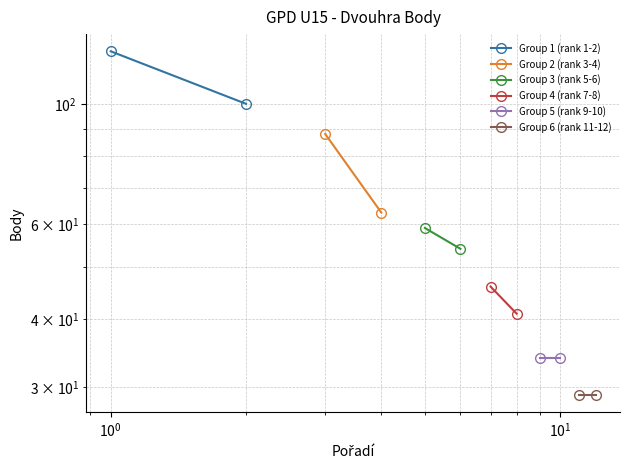

What is the minimum value for Group 3 (rank 5-6)?

54